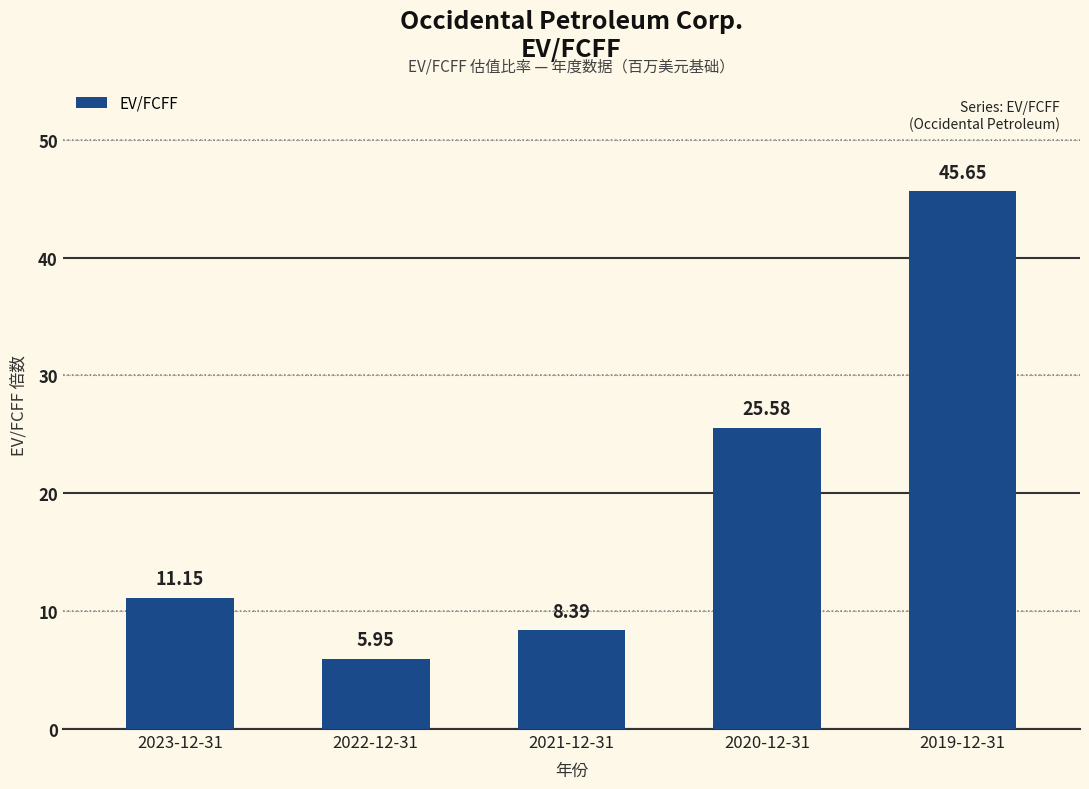

The chart shows a value of 2.4 at 2022-12-31. True or false?

False